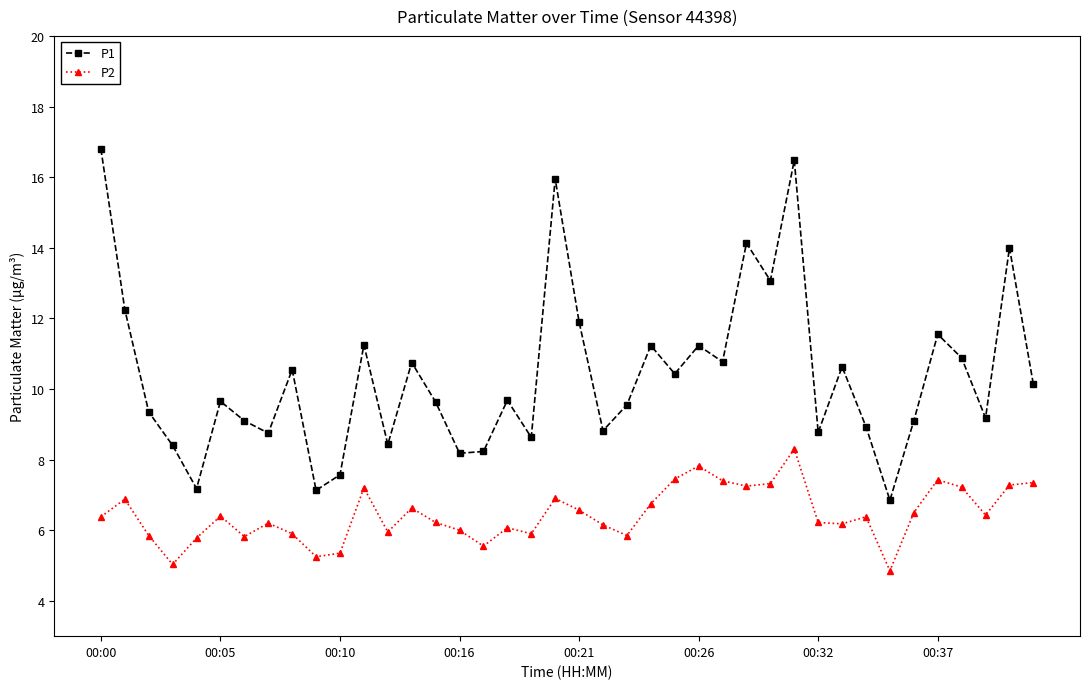

True or false: P1 has more than 1 interior local peaks.

True